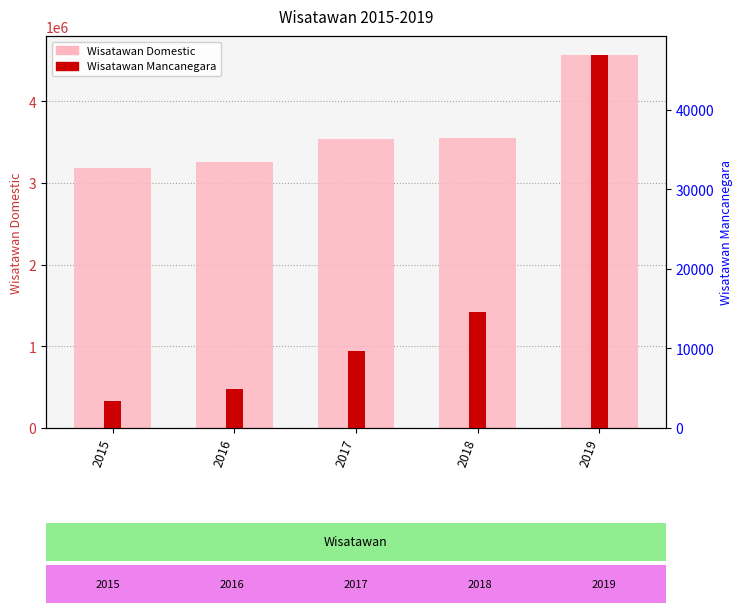

At which category is the sum across all series the highest?

2019